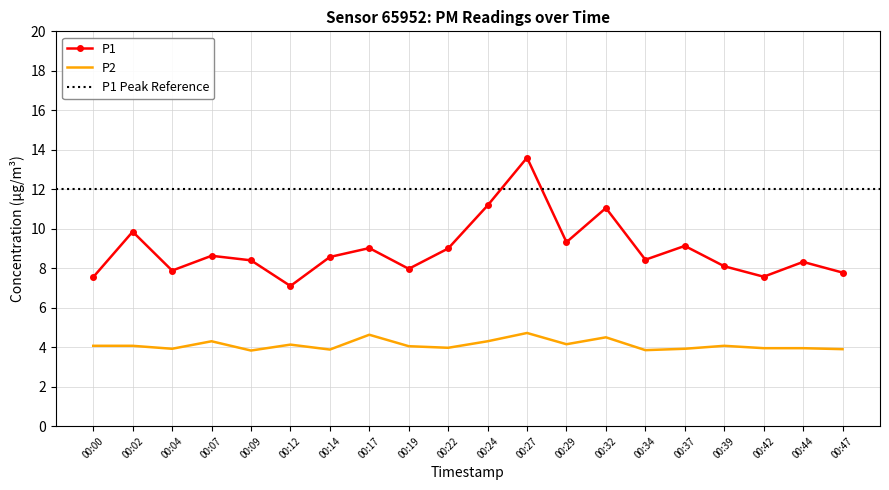

What is the value of the P2 point at the 20th from the left?

3.9